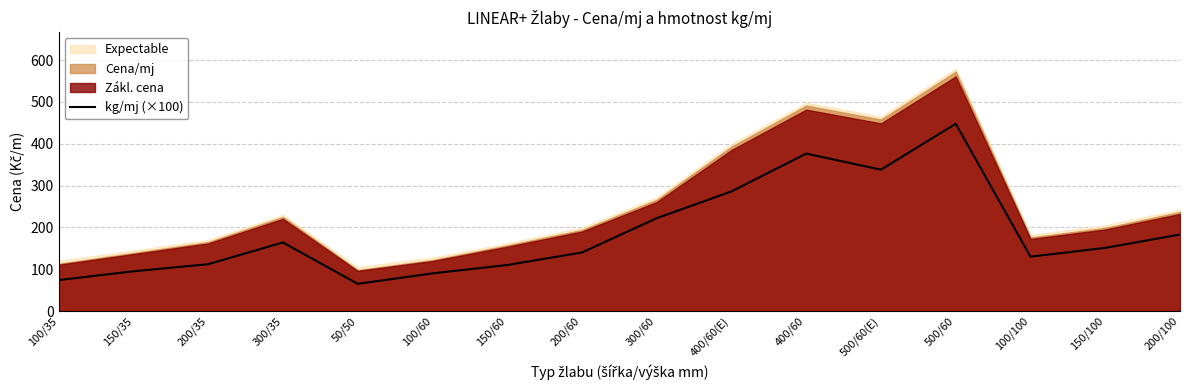

Reading left to right, what are all the values shown in this chart?

100/35=74.0	150/35=95.0	200/35=112.0	300/35=164.0	50/50=65.0	100/60=90.0	150/60=110.0	200/60=140.0	300/60=222.0	400/60(E)=286.0	400/60=376.5	500/60(E)=338.0	500/60=447.9	100/100=130.0	150/100=151.0	200/100=183.0